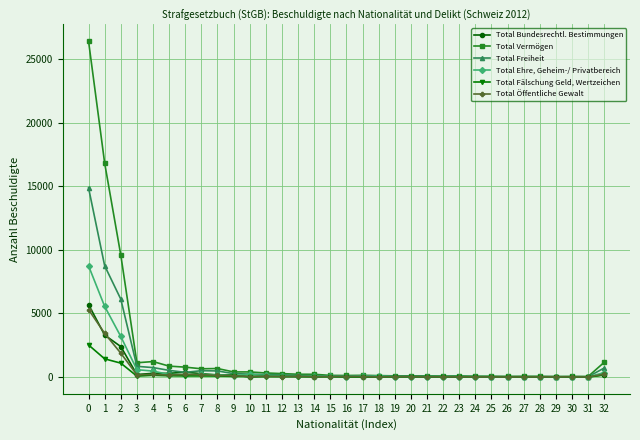

How many lines are shown in the chart?

6